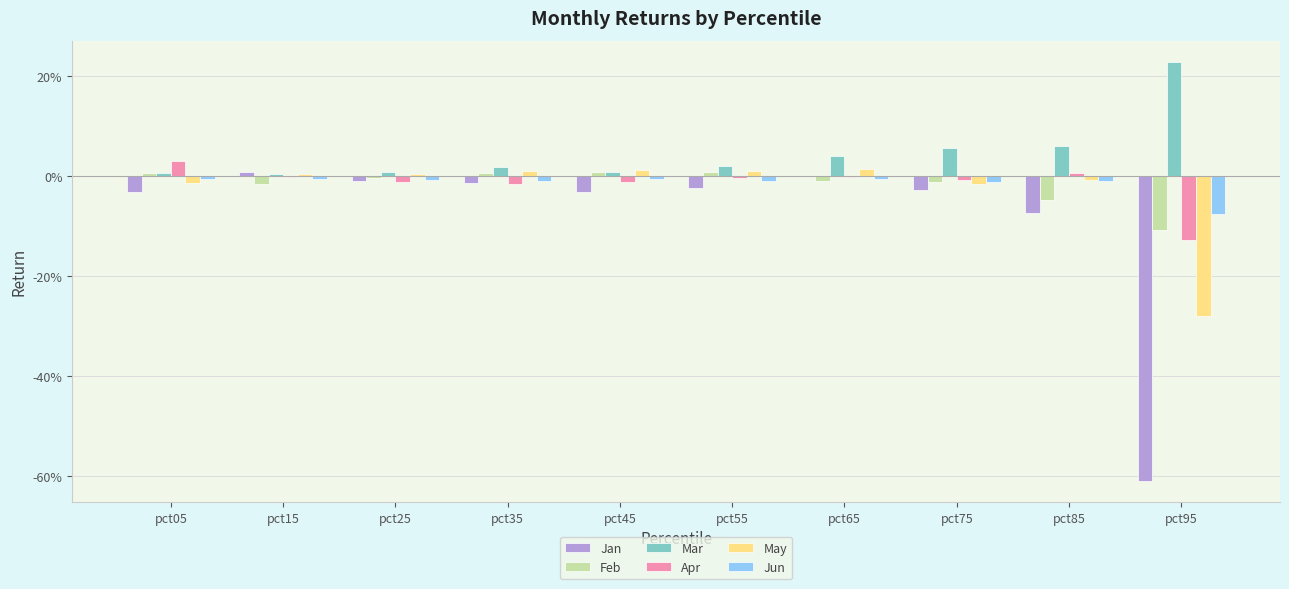

Between pct05 and pct75, which series saw the biggest shift?

Mar